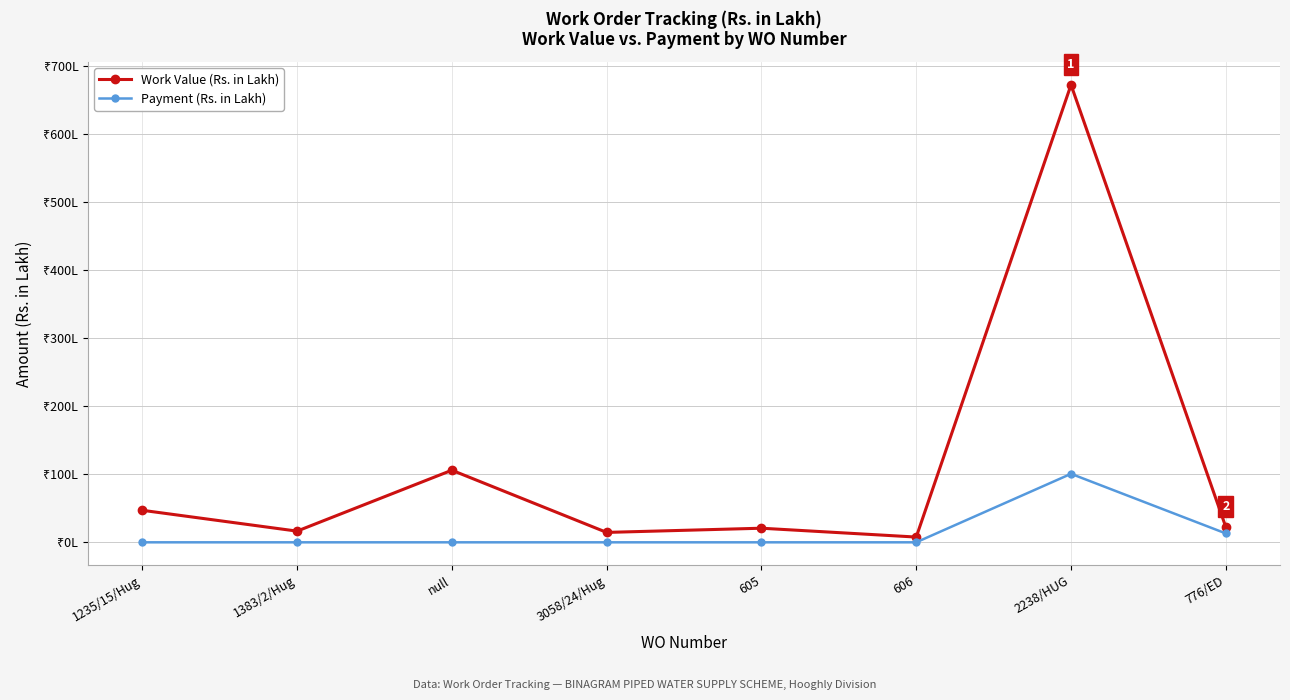

True or false: Payment (Rs. in Lakh) and Work Value (Rs. in Lakh) intersect in this chart.

False